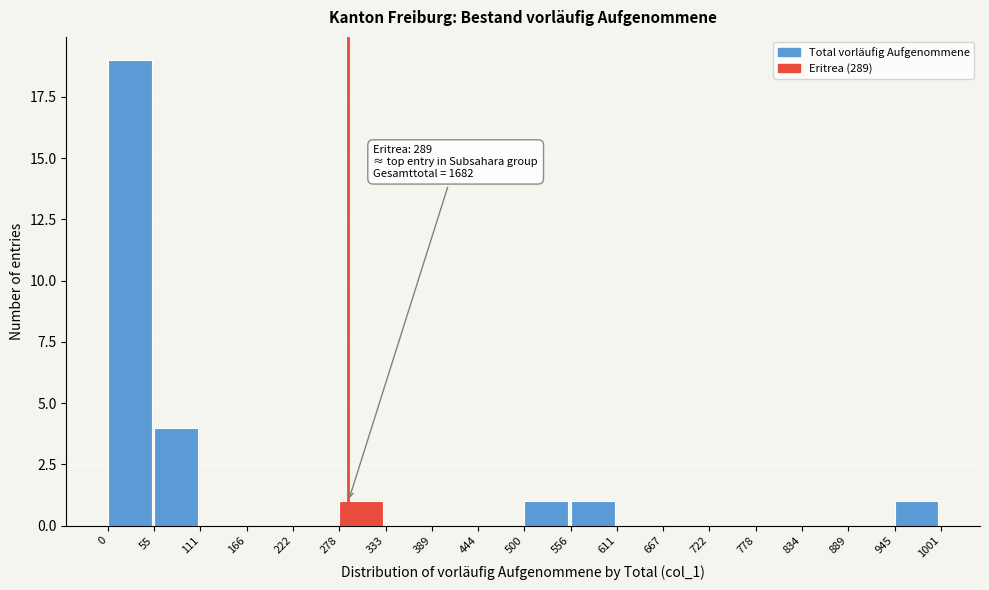

Over which range of the x-axis is the bar tallest?

0 to 55